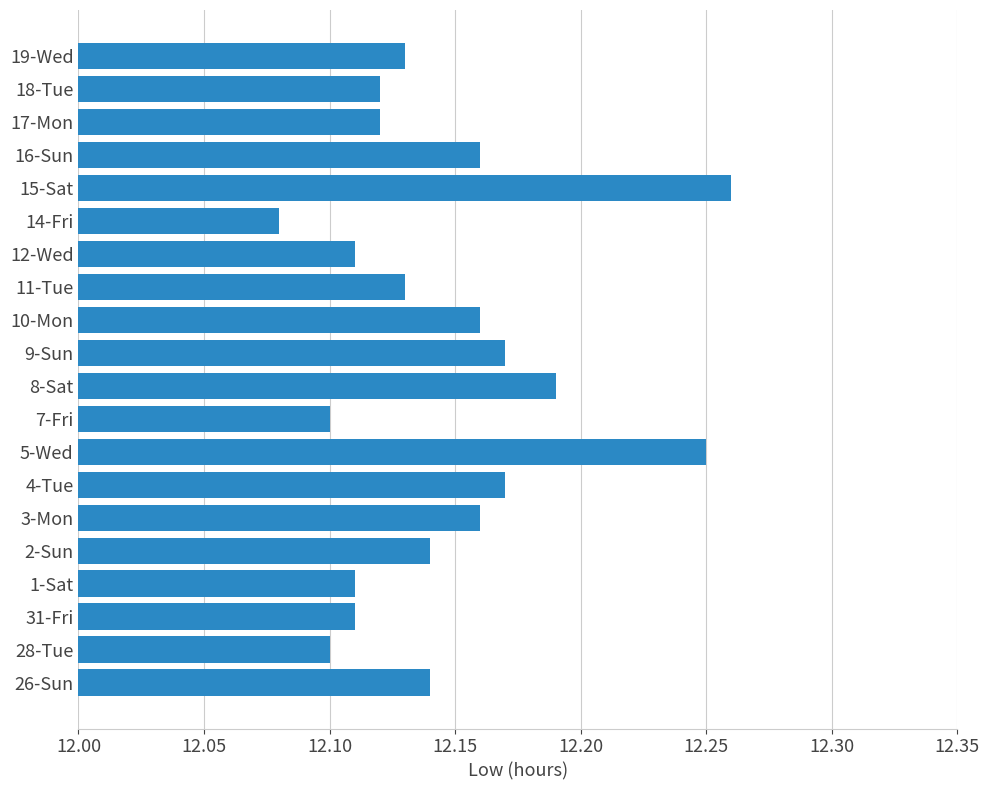

Count the values in the range 12 to 13.

20